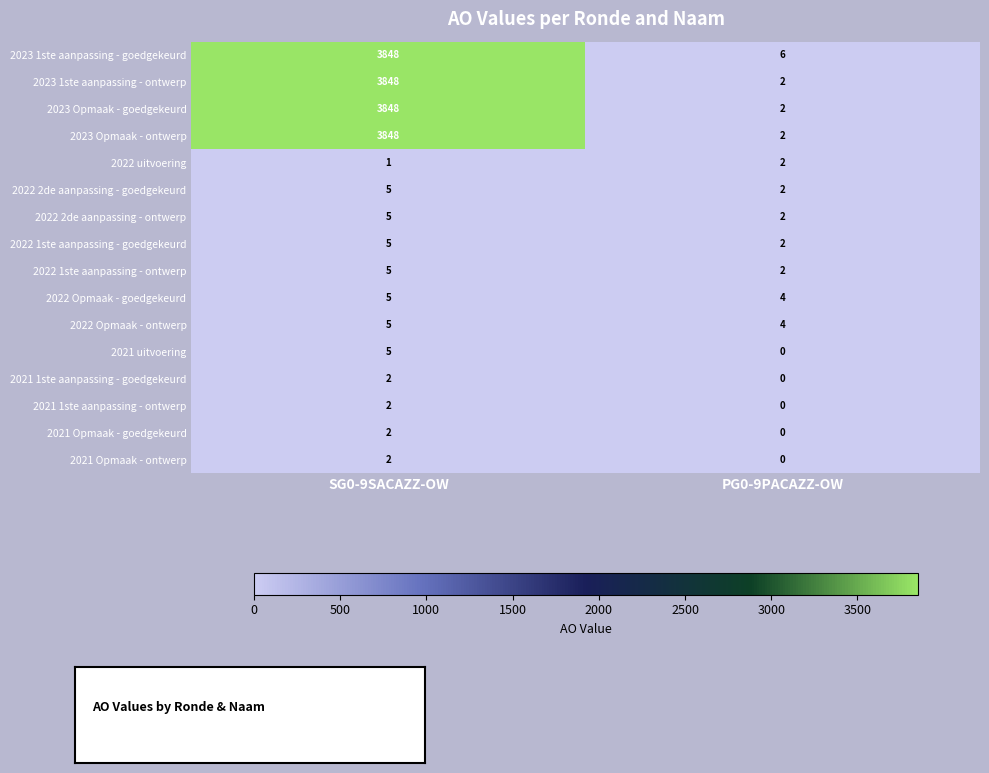

What is the sum of all 2023 Opmaak - ontwerp values?

3850